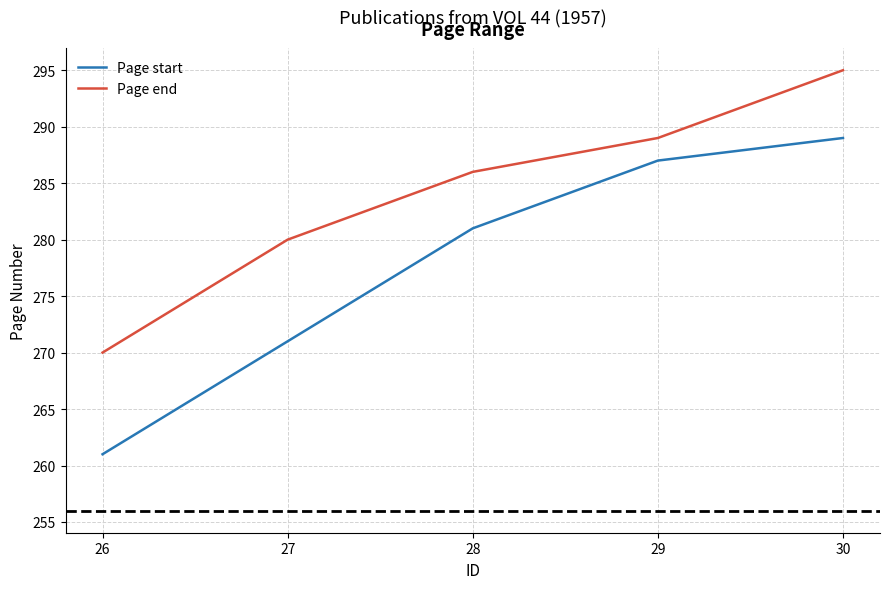

What is the sum of all Page start values?

1389